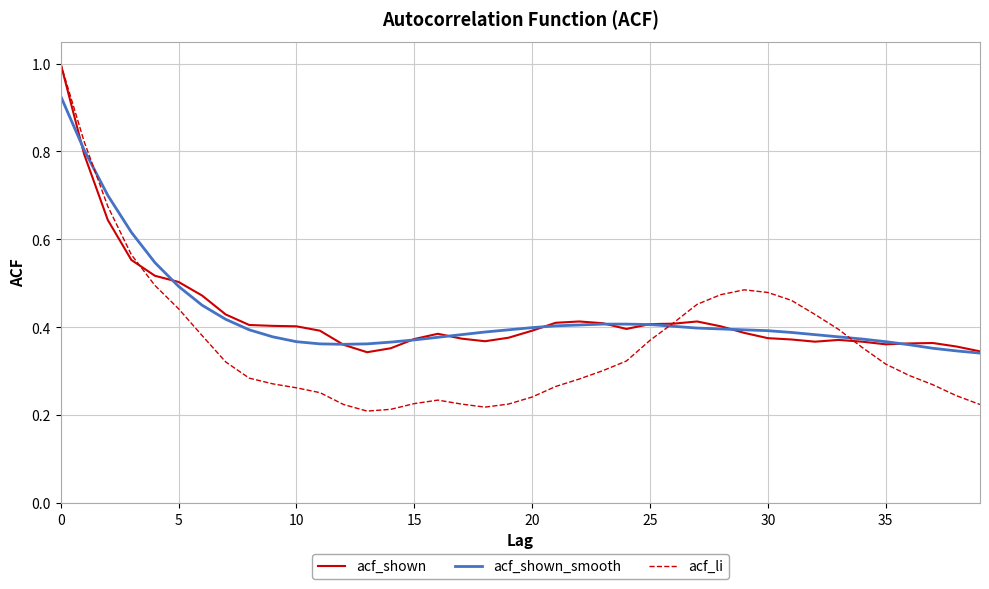

What is the maximum value shown in the chart?

1.0